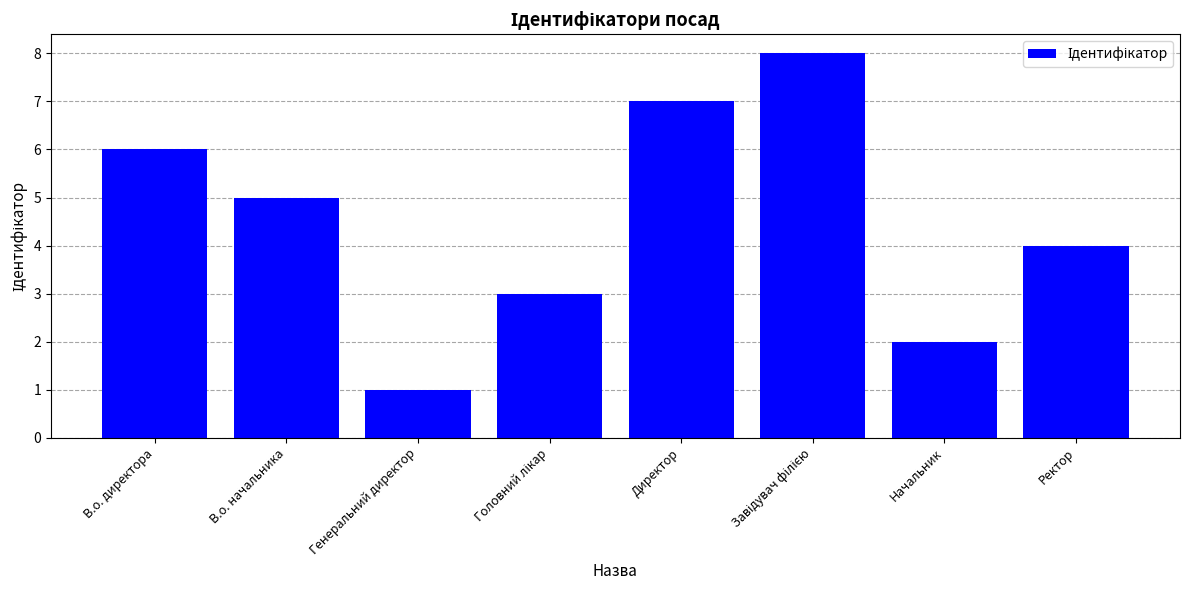

The value at В.о. директора is 6. True or false?

True